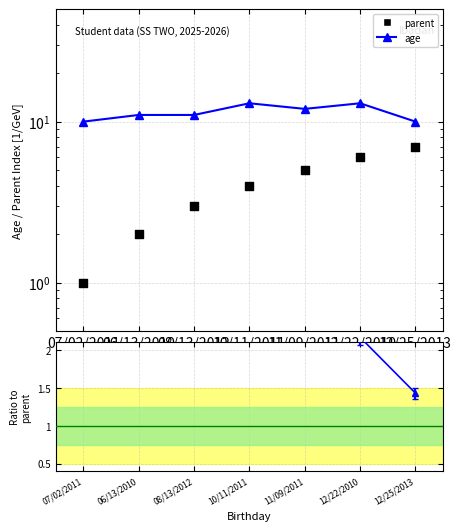

At which category is the sum across all series the highest?

12/22/2010